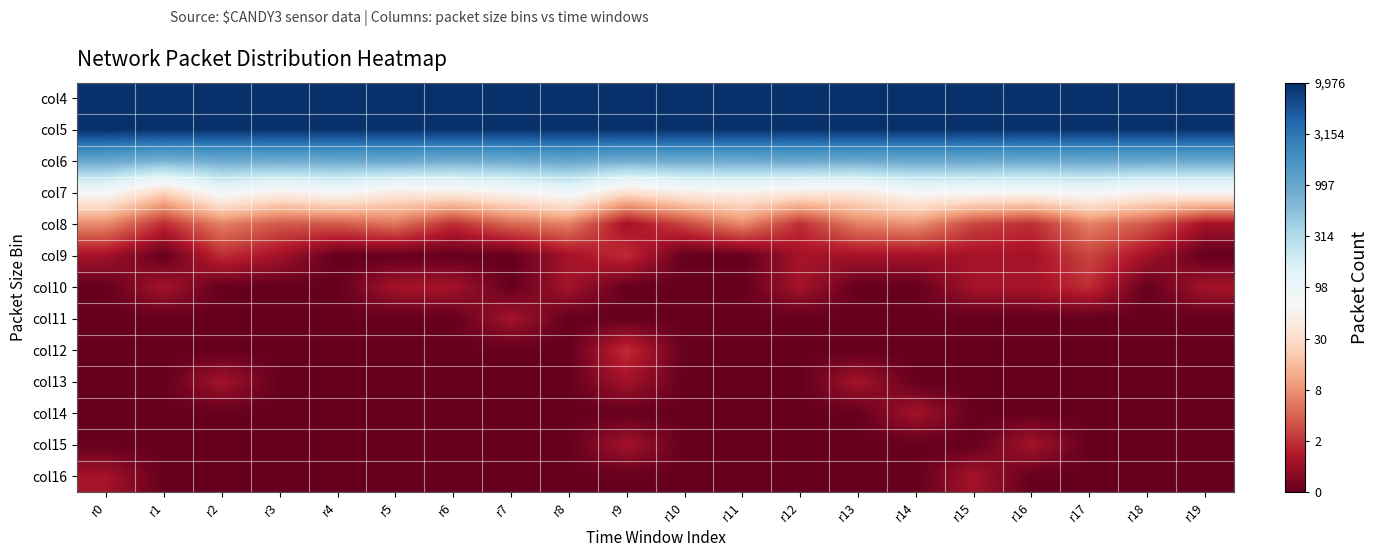

What is the total value across all series at r15?

32.9